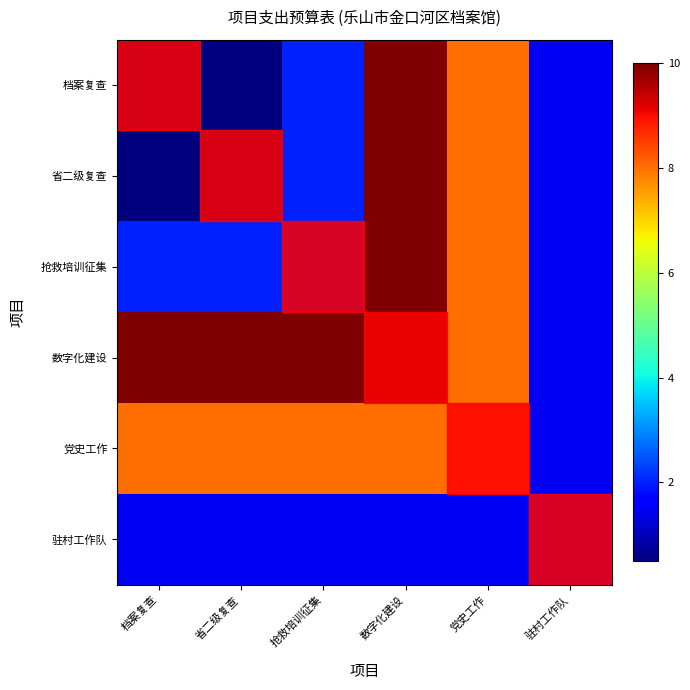

Which series has the largest total across all categories?

数字化建设